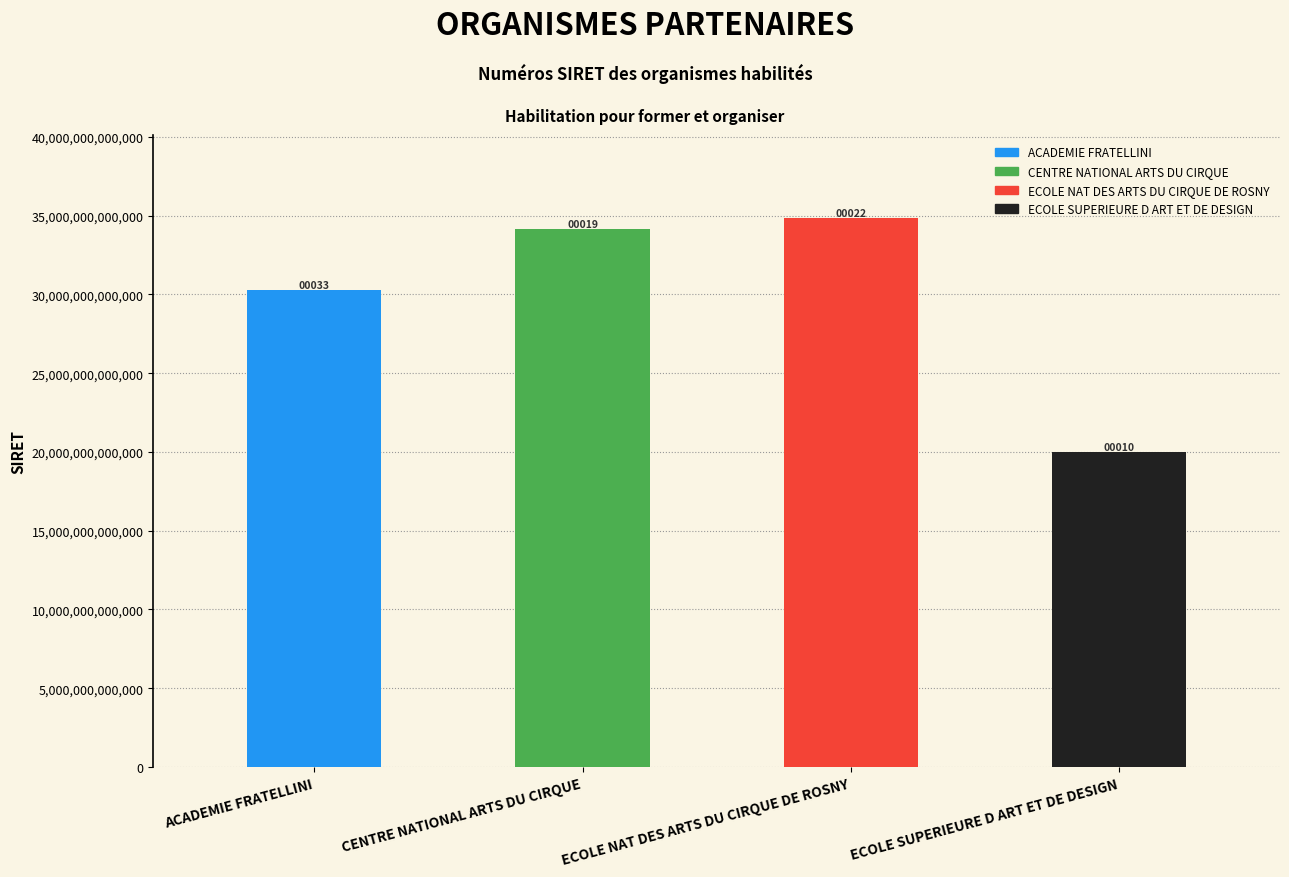

How many bars are there in total?

4